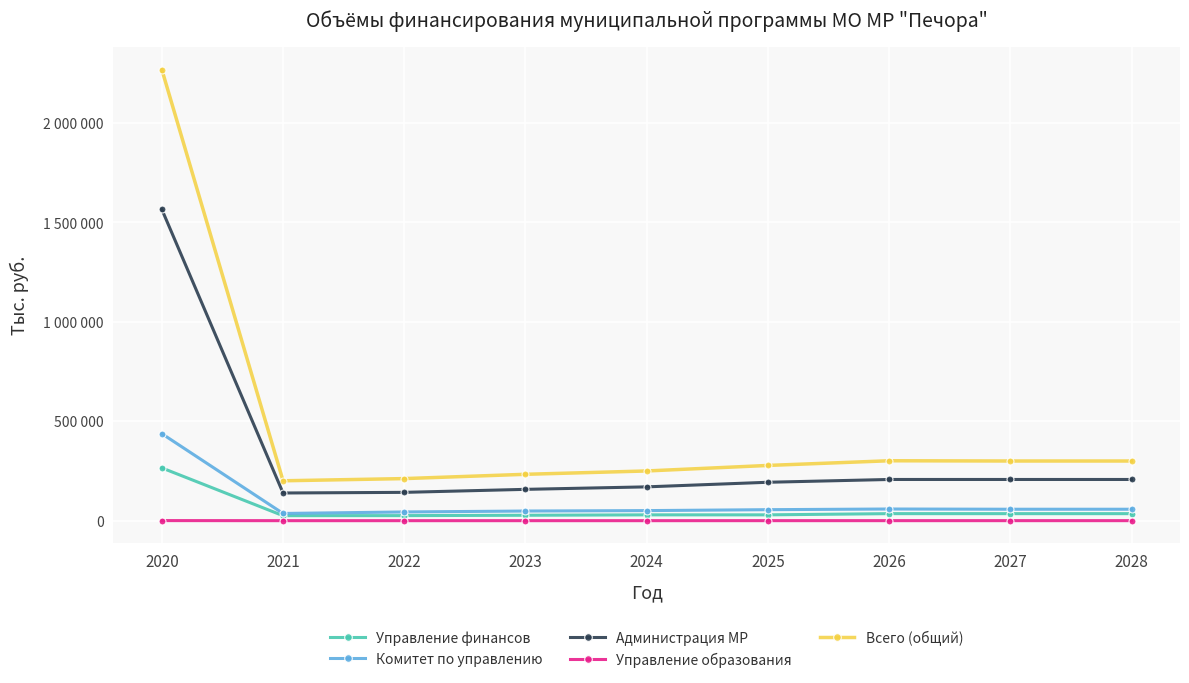

At how many categories does at least one series exceed 1727625?

1